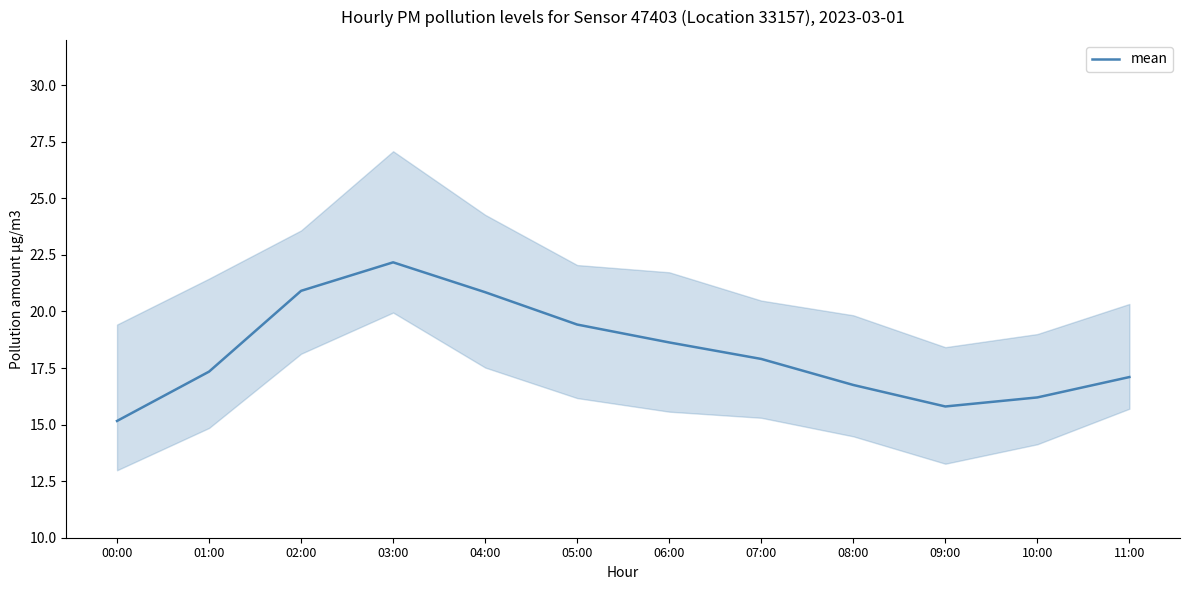

What is the change in value from 03:00 to 06:00?

-3.5